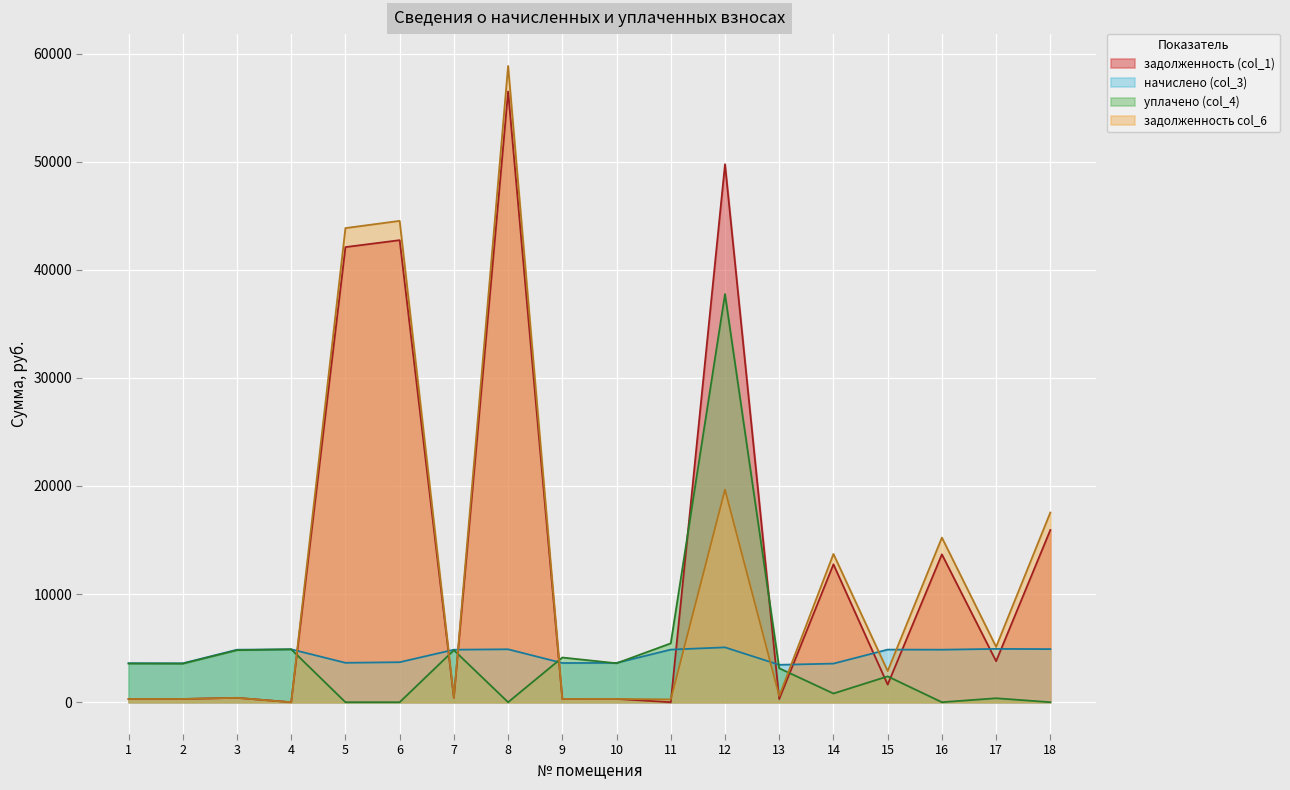

How many interior local peaks does the задолженность col_6 series have?

7